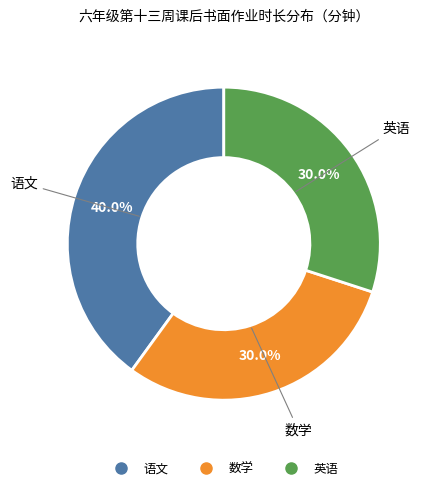

Does any single category account for the majority?

No